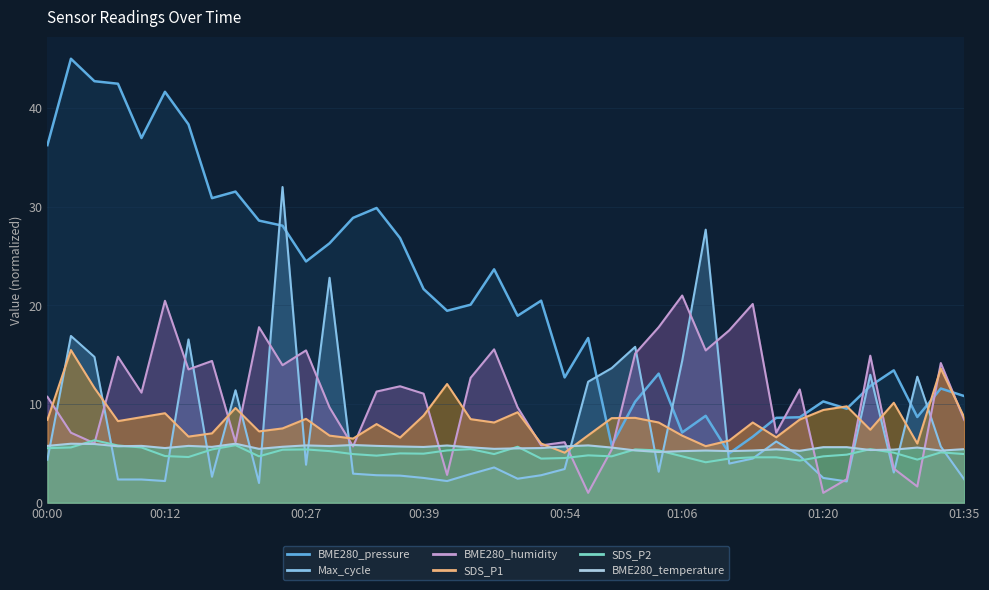

What are all the series names shown in the legend?

SDS_P1, SDS_P2, BME280_temperature, BME280_humidity, BME280_pressure, Max_cycle